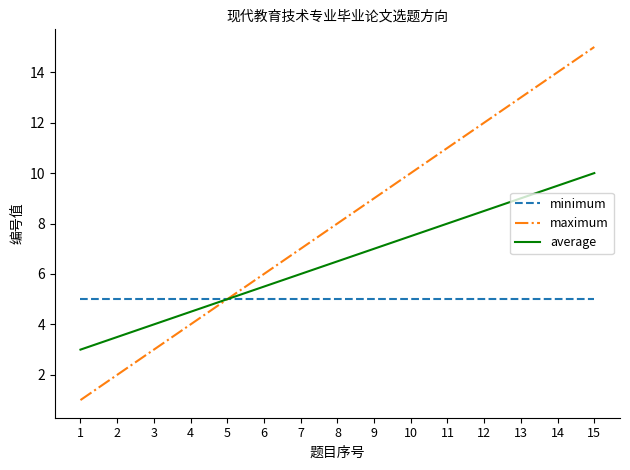

How many lines are shown in the chart?

3